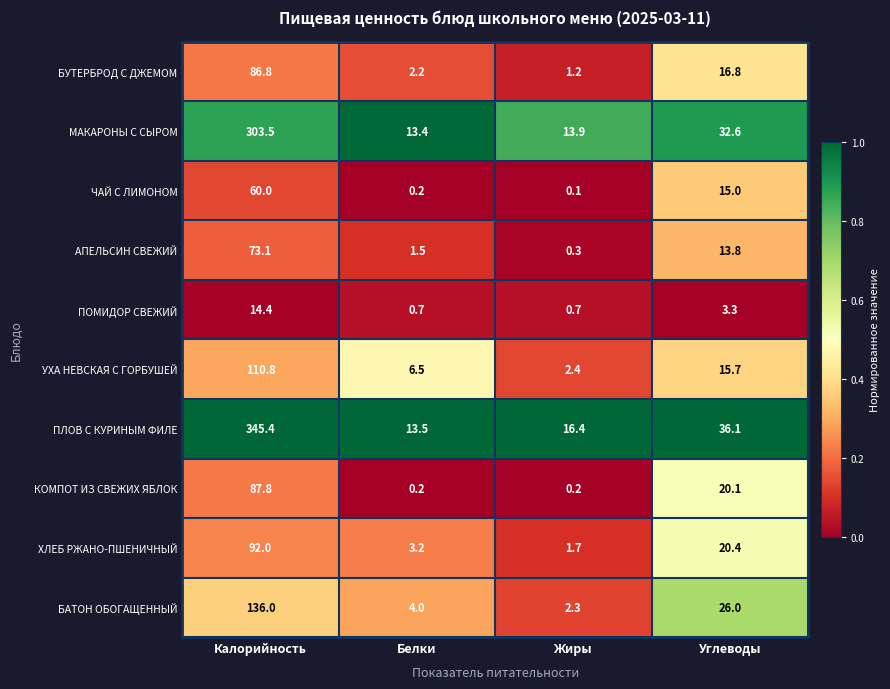

True or false: МАКАРОНЫ С СЫРОМ has a value of 5.2 at Белки.

False